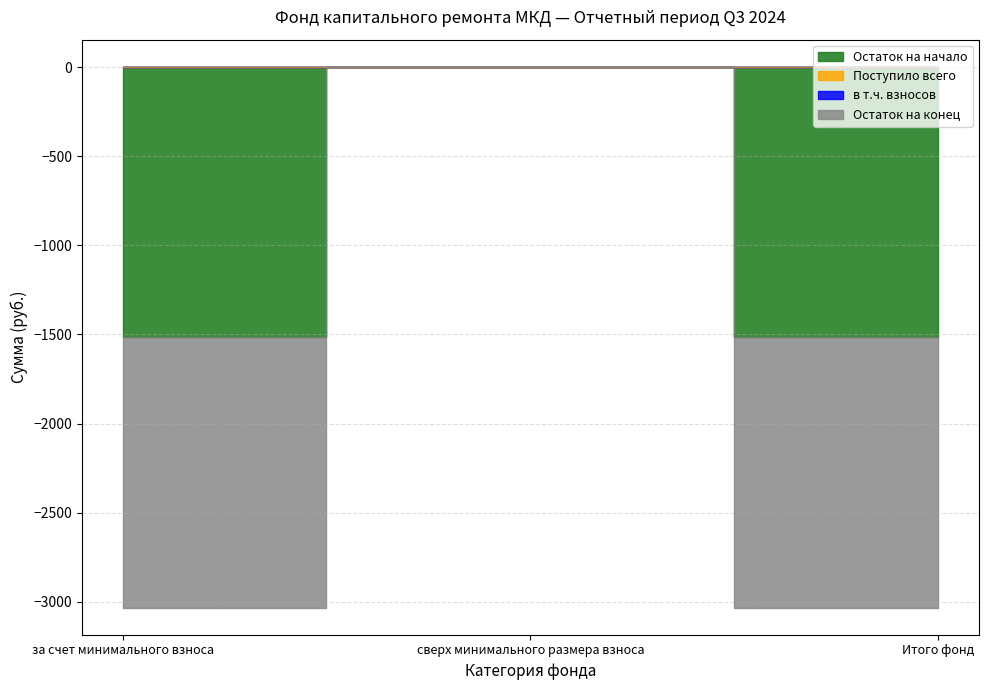

Which series changed the most between за счет минимального взноса and Итого фонд?

Остаток на начало